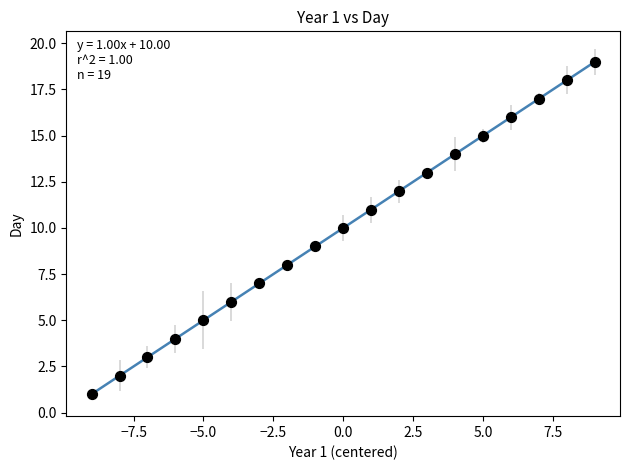

What is the range of X values (max minus min)?

18